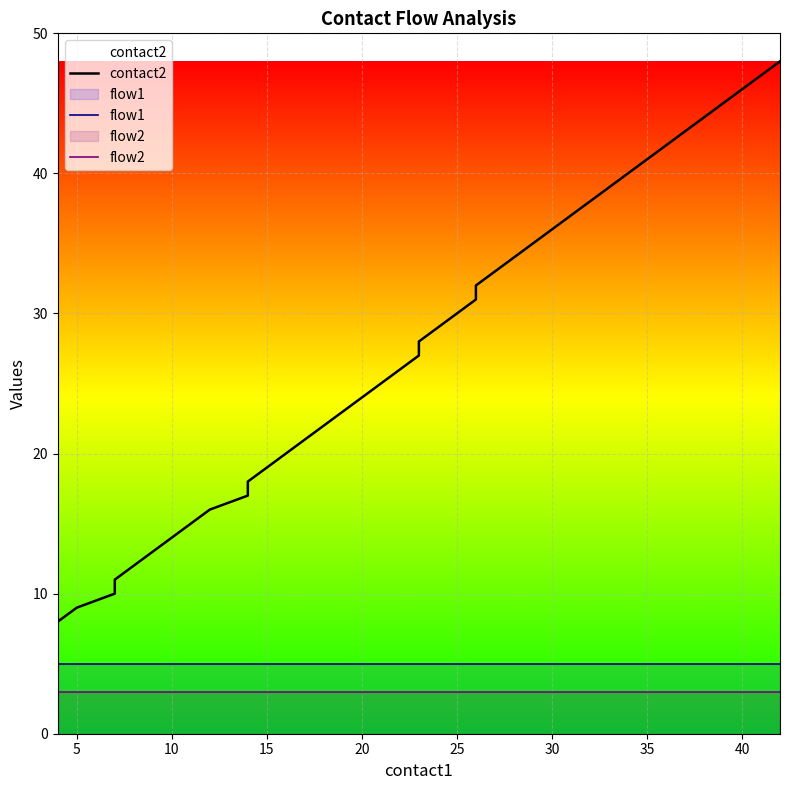

What are all the series names shown in the legend?

contact2, flow1, flow2